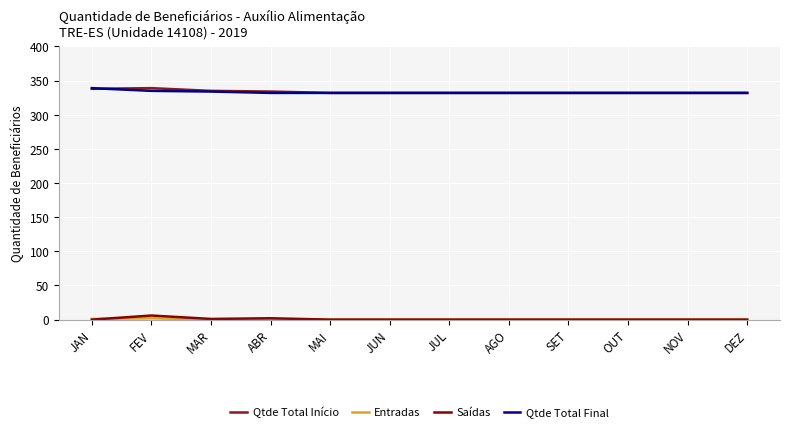

At which category is the sum across all series the highest?

FEV